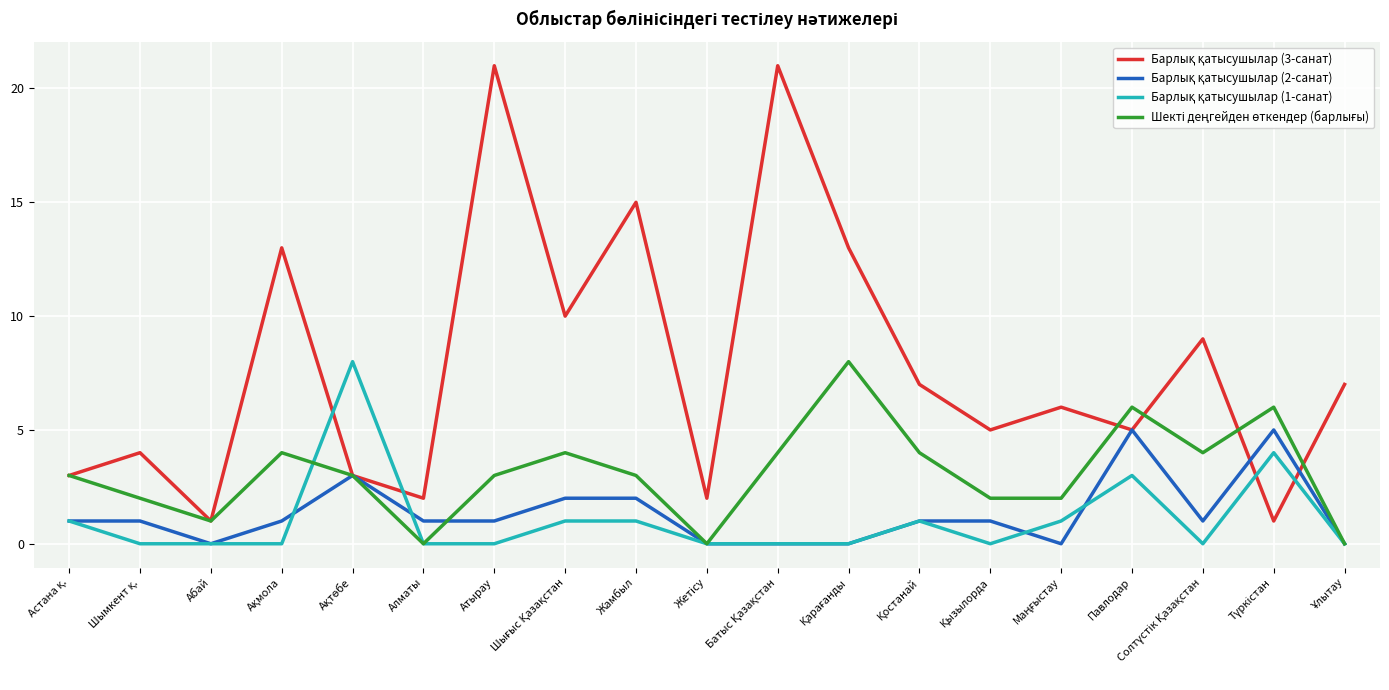

Does the chart display data point markers on the line(s)?

No